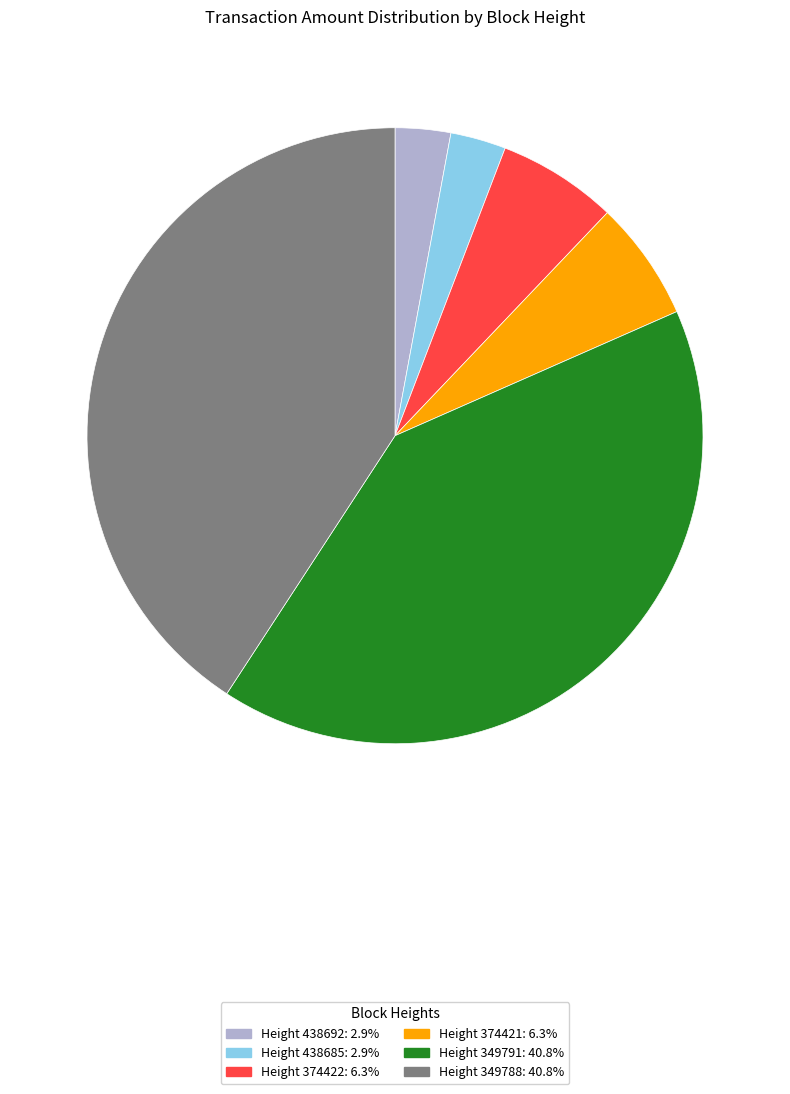

Does any single category account for the majority?

No